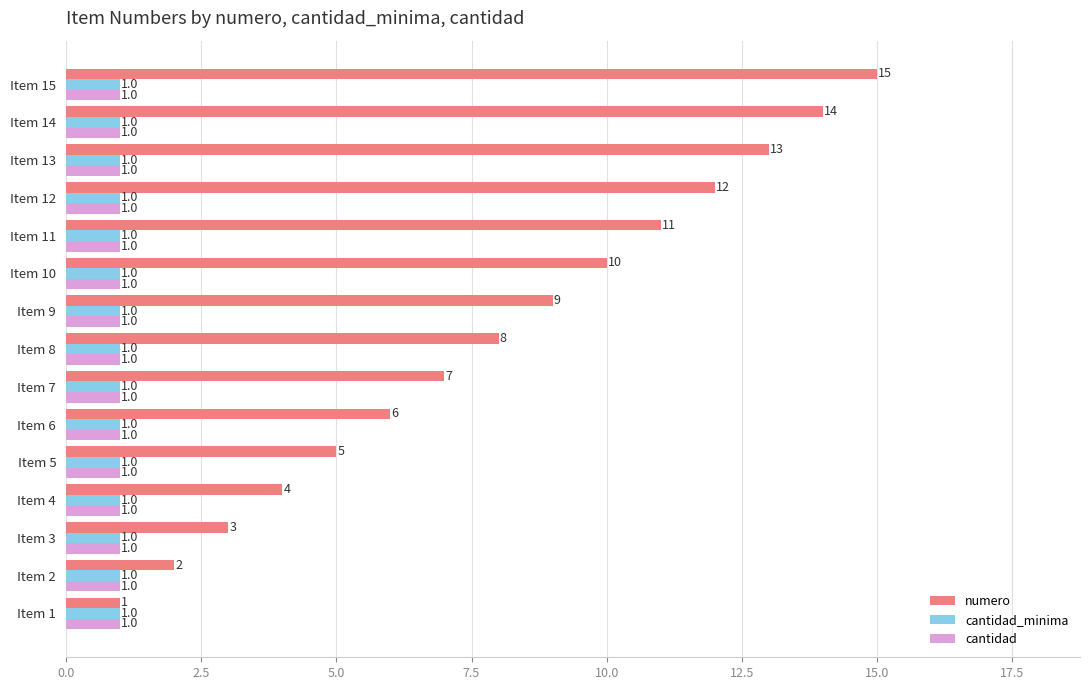

Which label corresponds to the largest value in the chart?

Item 15